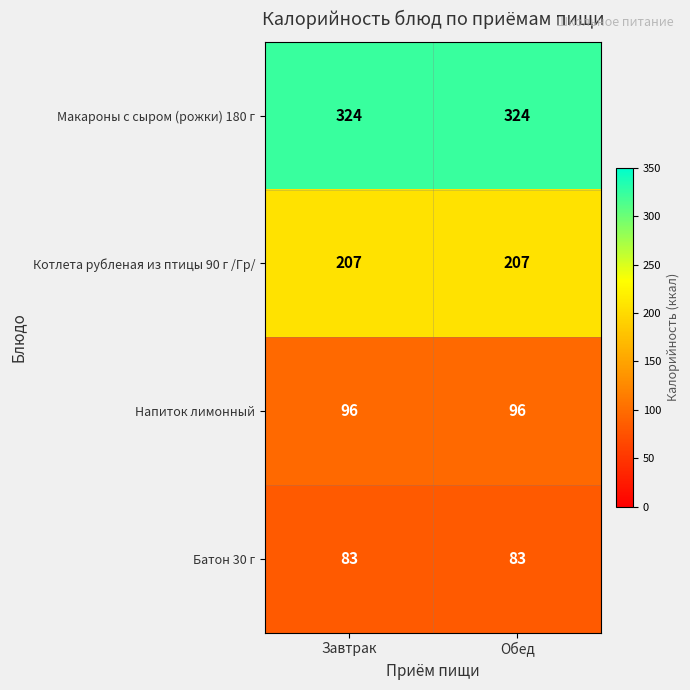

Count the number of categories in the chart.

2